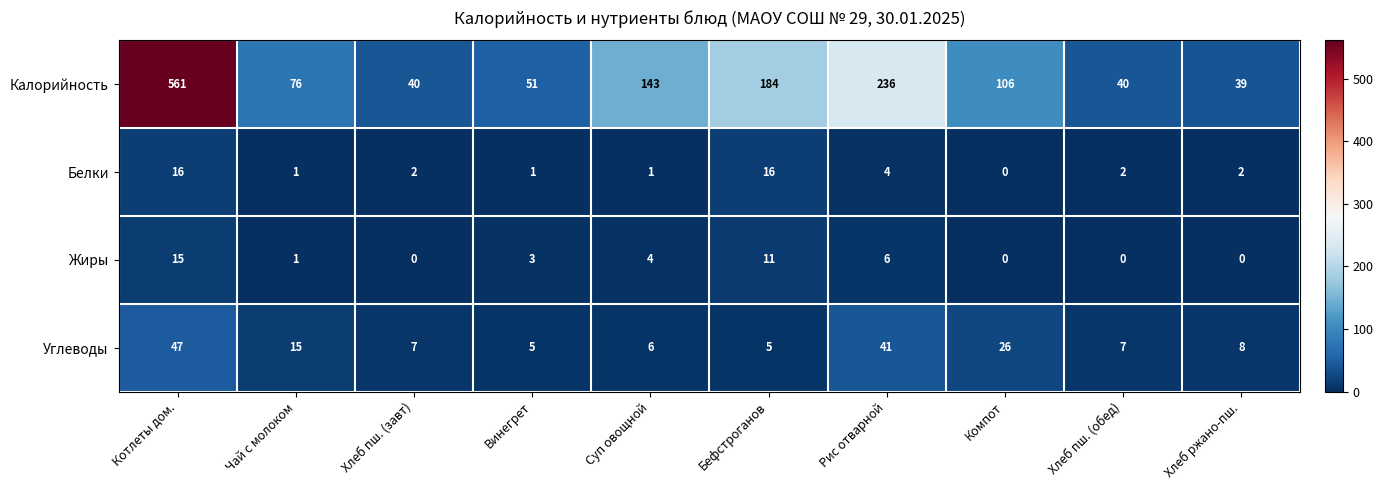

What is the difference between the maximum and minimum values in the Калорийность series?

522